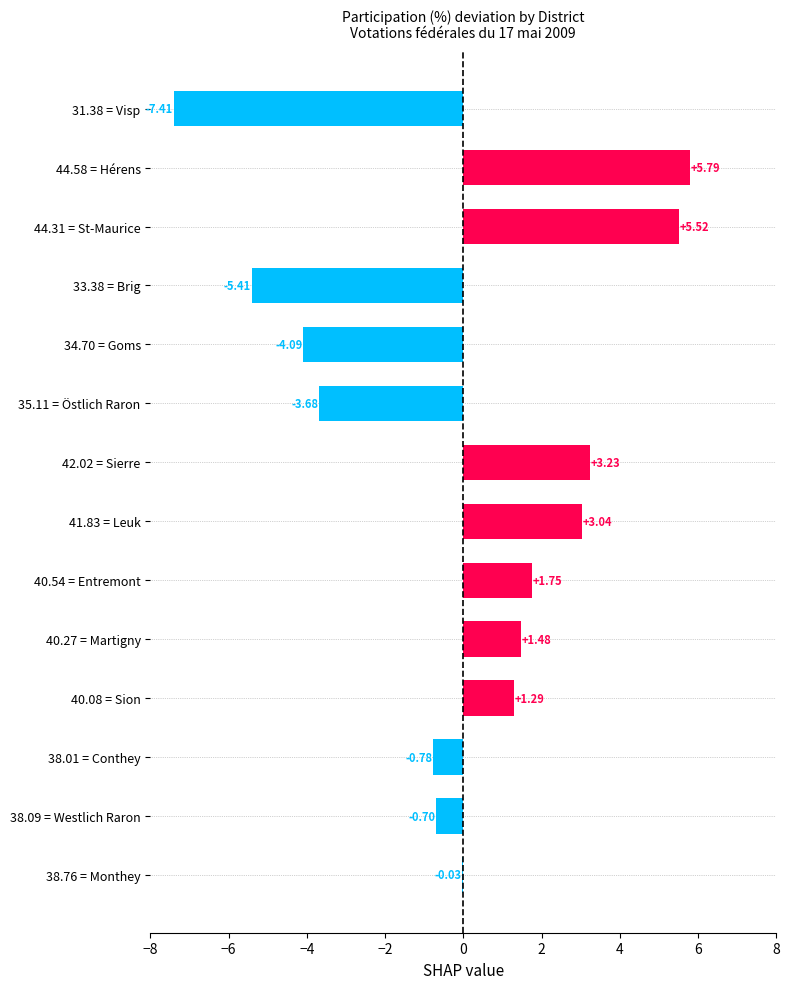

What is the sum of the values at 40.08 = Sion and 35.11 = Östlich Raron?

-2.4